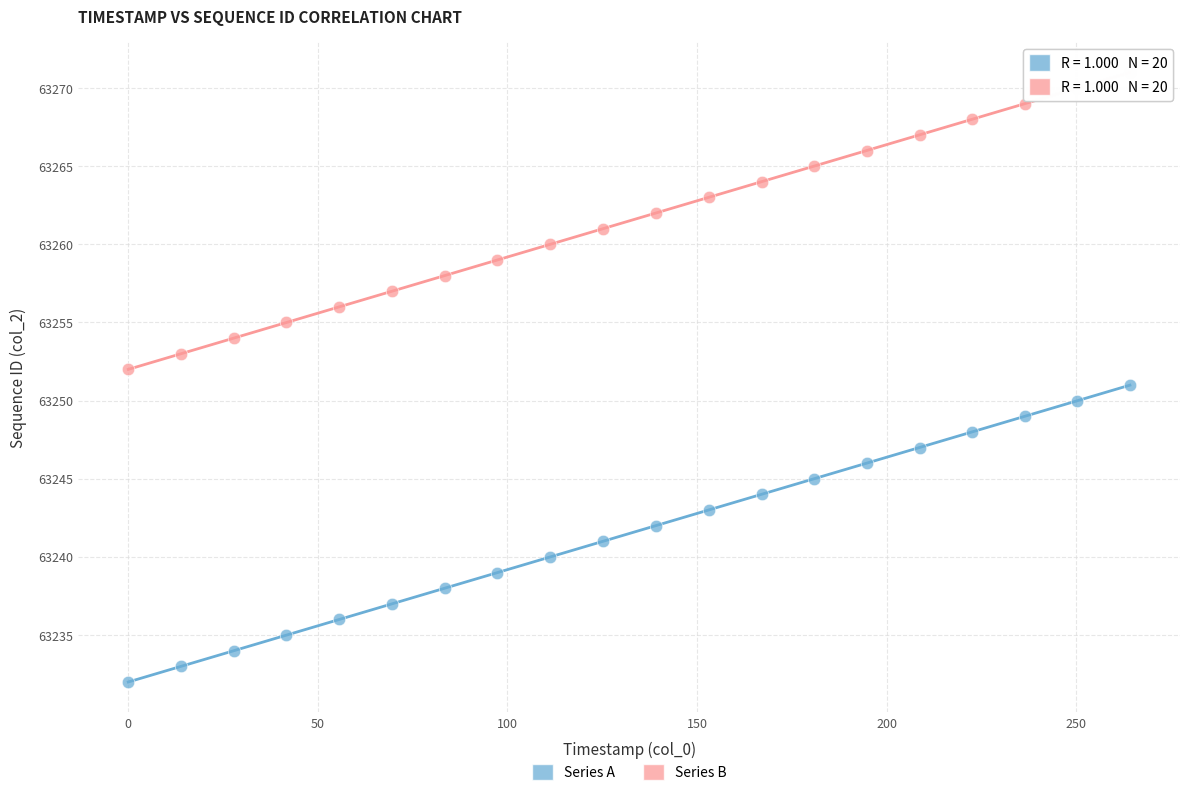

Across all data points, what is the range of Y values (max minus min)?

39